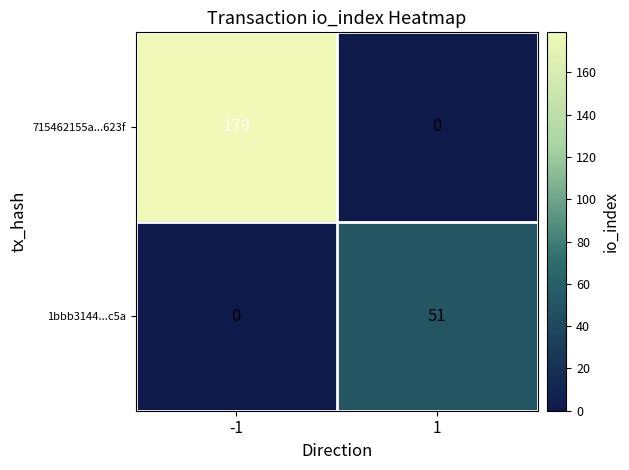

The value of 715462155a...623f at -1 is 318. True or false?

False